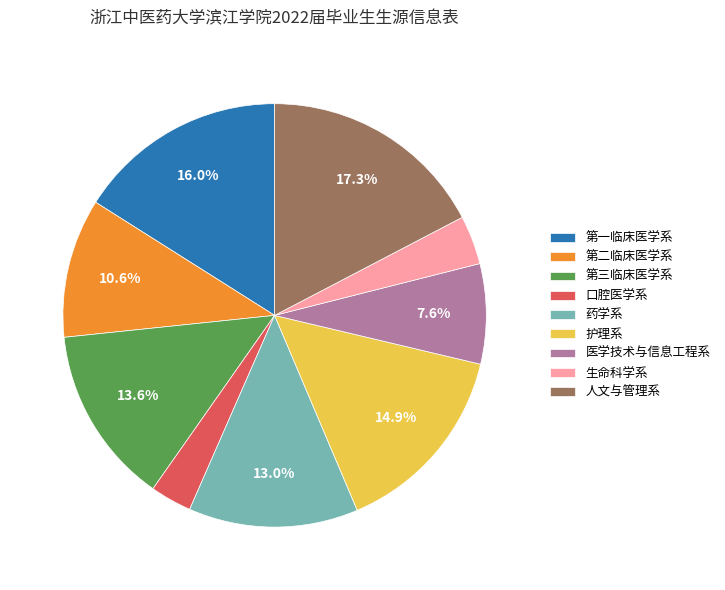

To the nearest percent, what is the average slice percentage?

11%